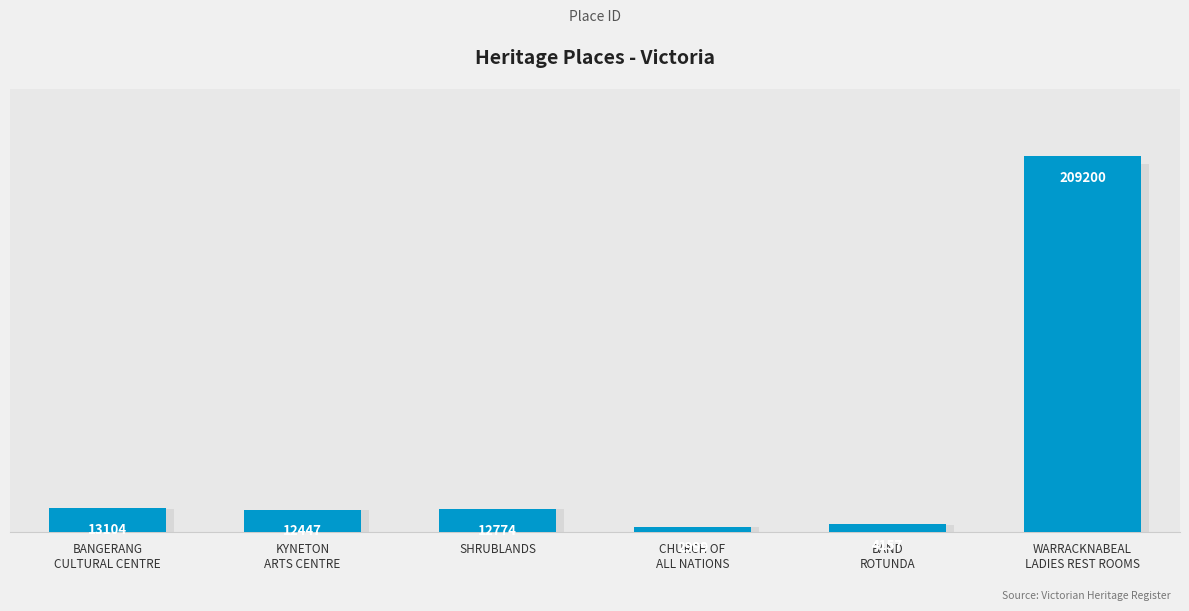

Does the chart contain any negative values?

No